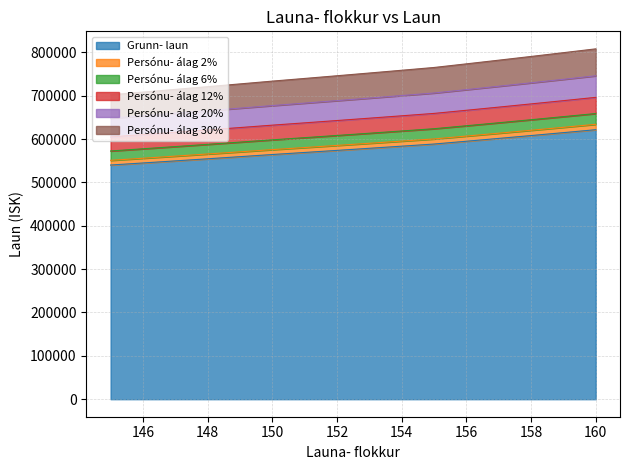

What are all the series names shown in the legend?

Grunn- laun, Persónu- álag 2%, Persónu- álag 6%, Persónu- álag 12%, Persónu- álag 20%, Persónu- álag 30%